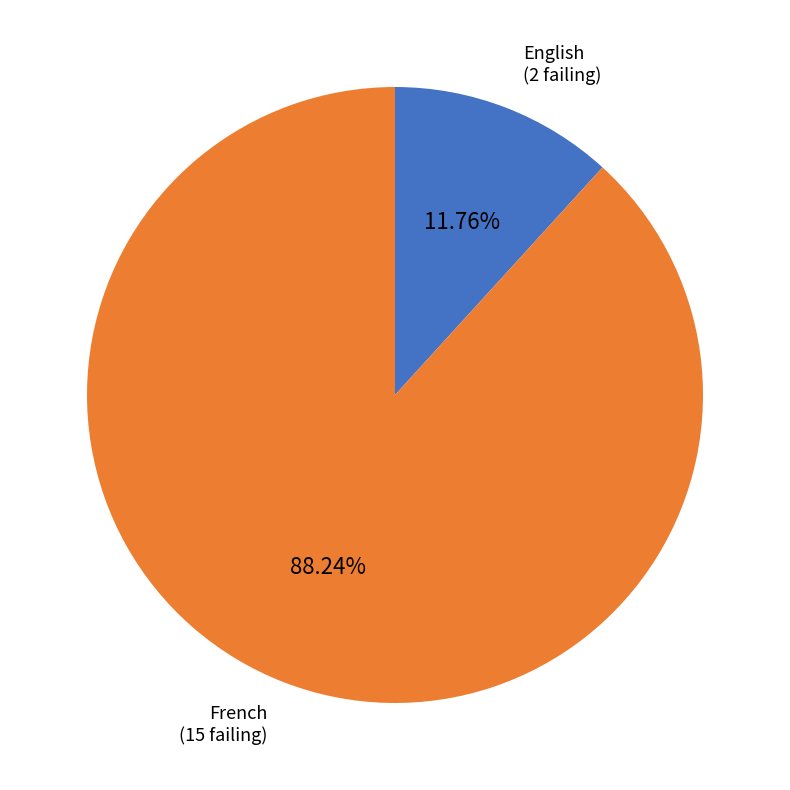

Does any single category account for the majority?

Yes